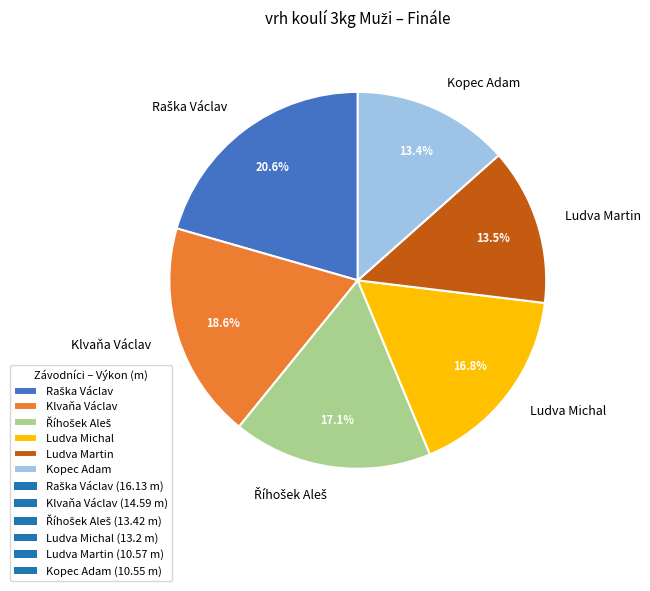

The Kopec Adam slice represents 21% of the pie. True or false?

False